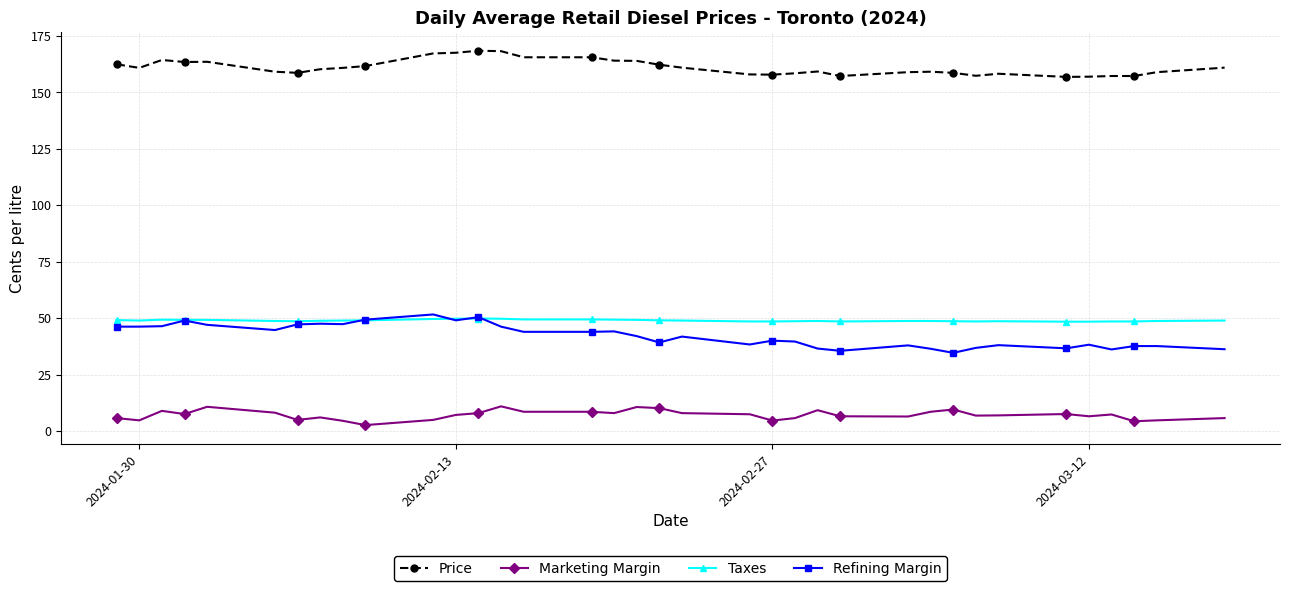

What is the value of the Marketing Margin point at the 13th from the left?

7.9